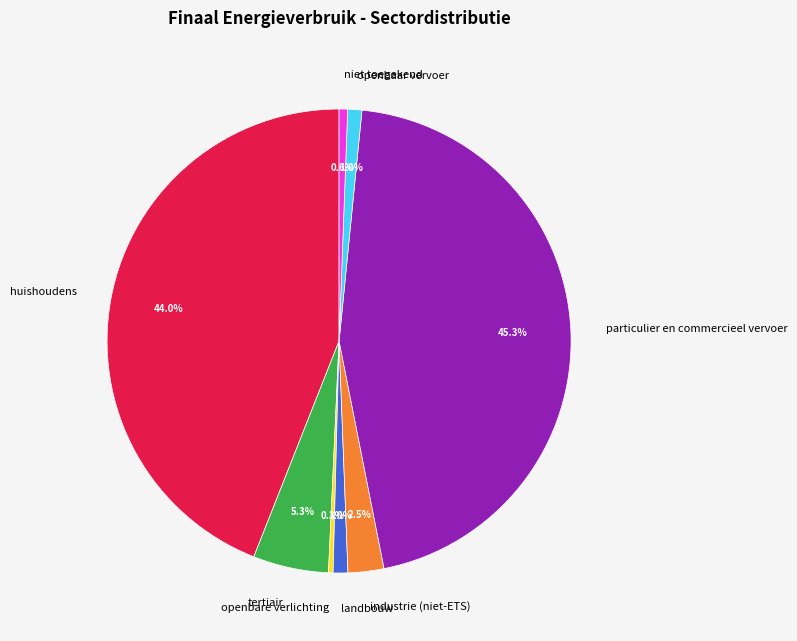

Which slice is the largest?

particulier en commercieel vervoer